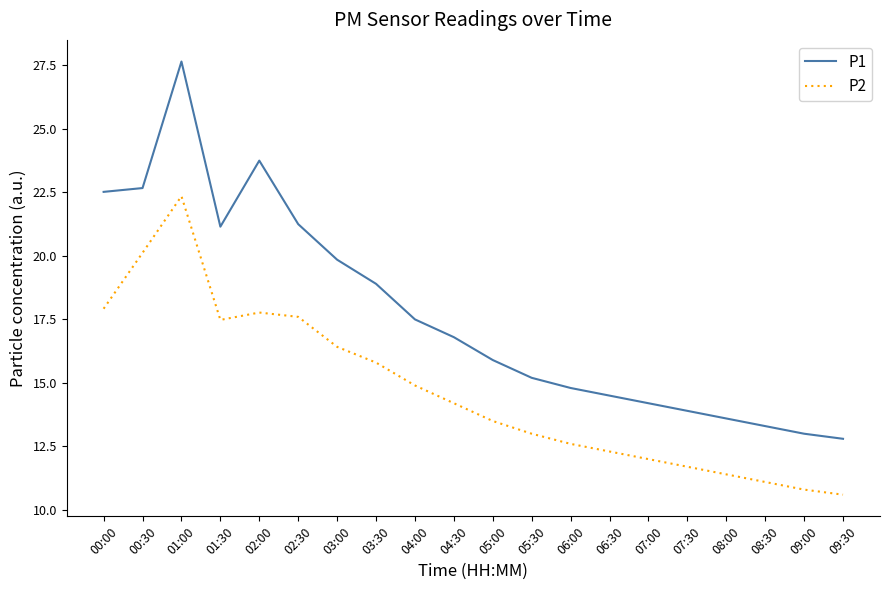

List the series in order of their overall mean, highest first.

P1, P2